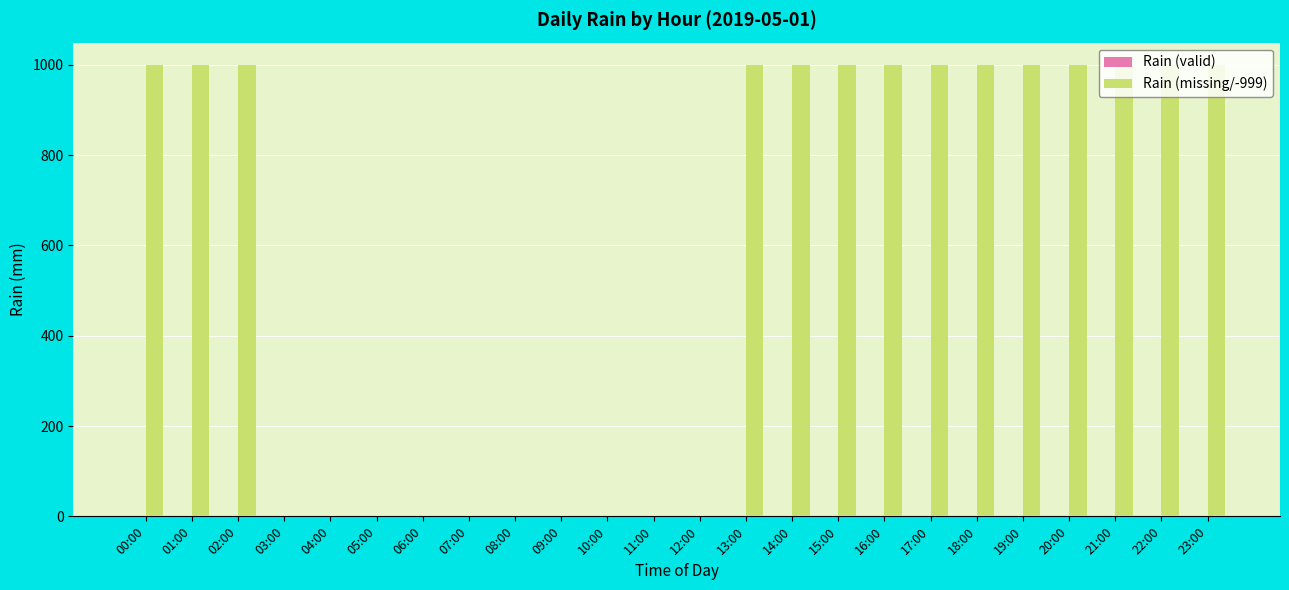

Does the chart contain stacked bars?

No